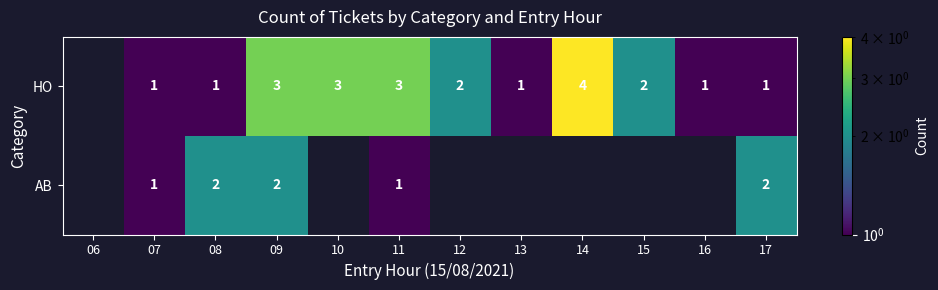

Between 10 and 15, which is larger?

10